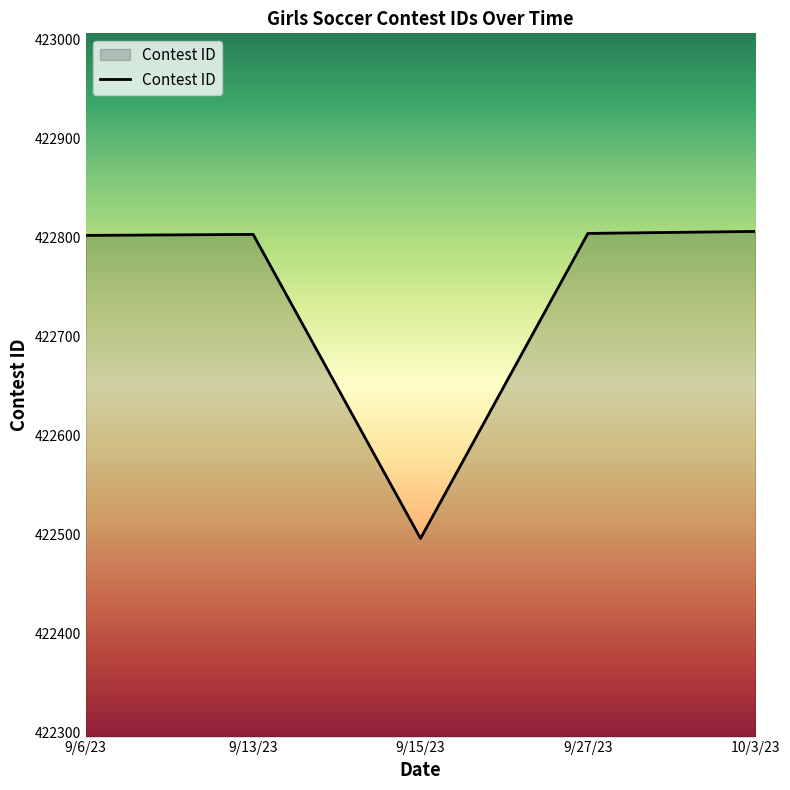

Read the value at 9/6/23, to the nearest 50.

422800